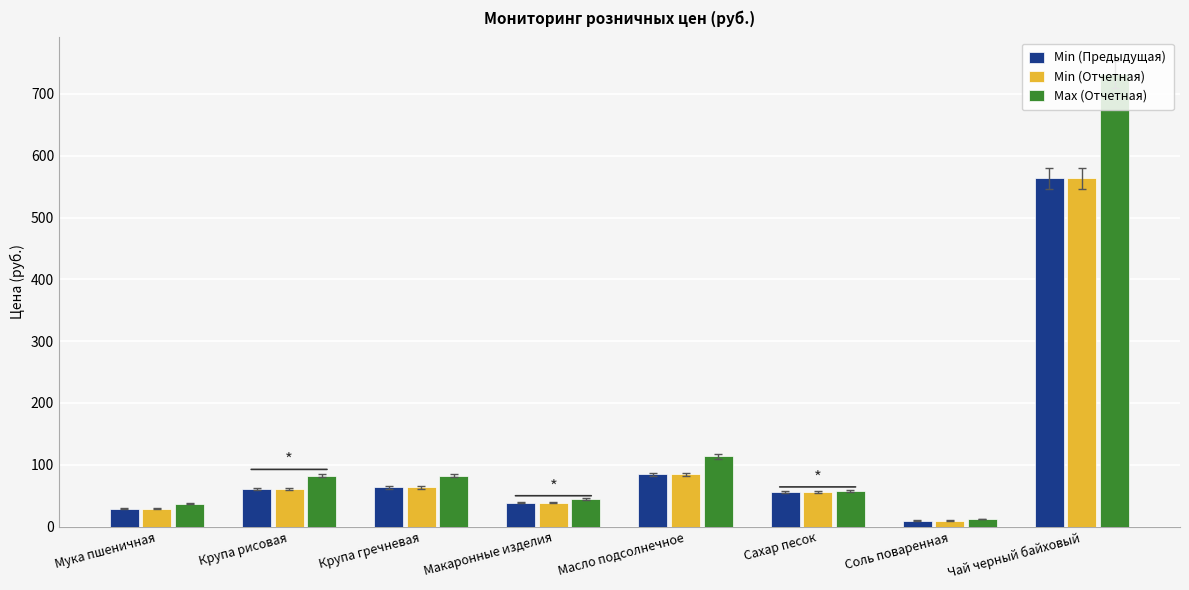

What is the greatest value displayed?

731.7